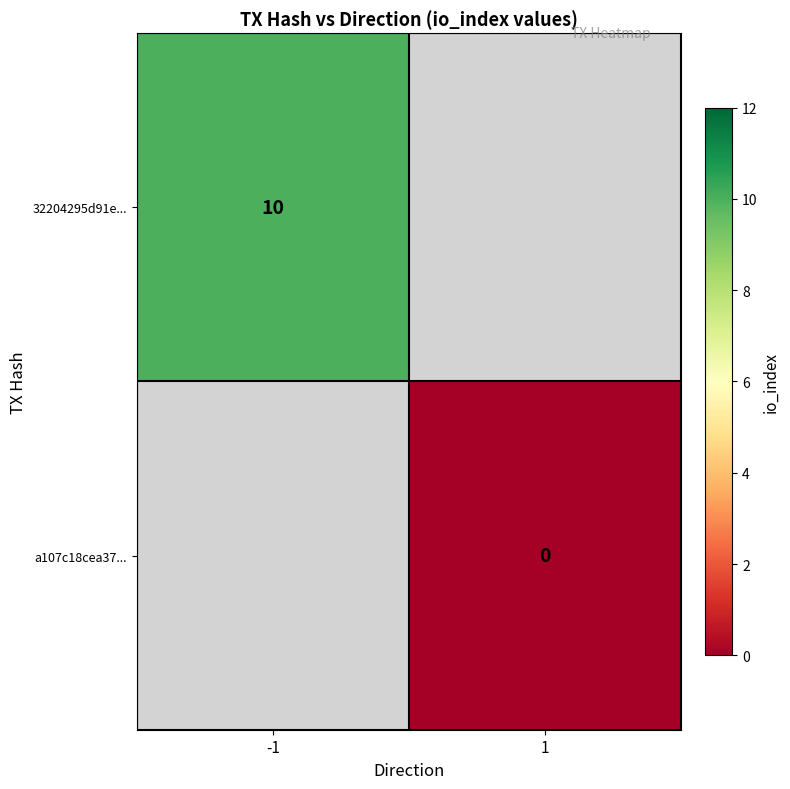

True or false: 32204295d91e... has a value of 17 at -1.

False